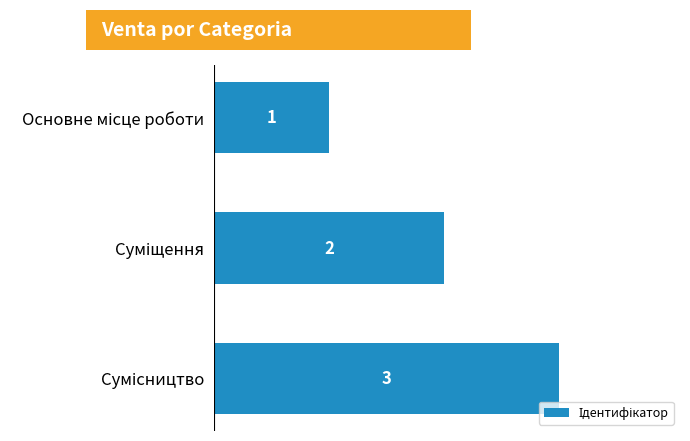

What is the difference between the maximum and minimum values?

2